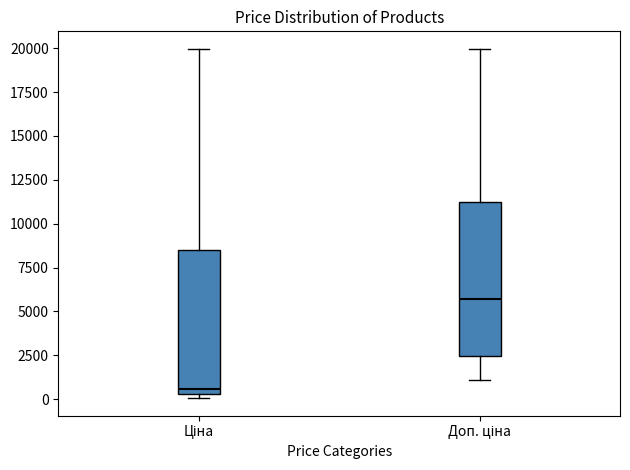

Where does the upper whisker of the box for Доп. ціна end on the y-axis? The values are not printed on the chart, so give them approximately, as read against the axis.

20000